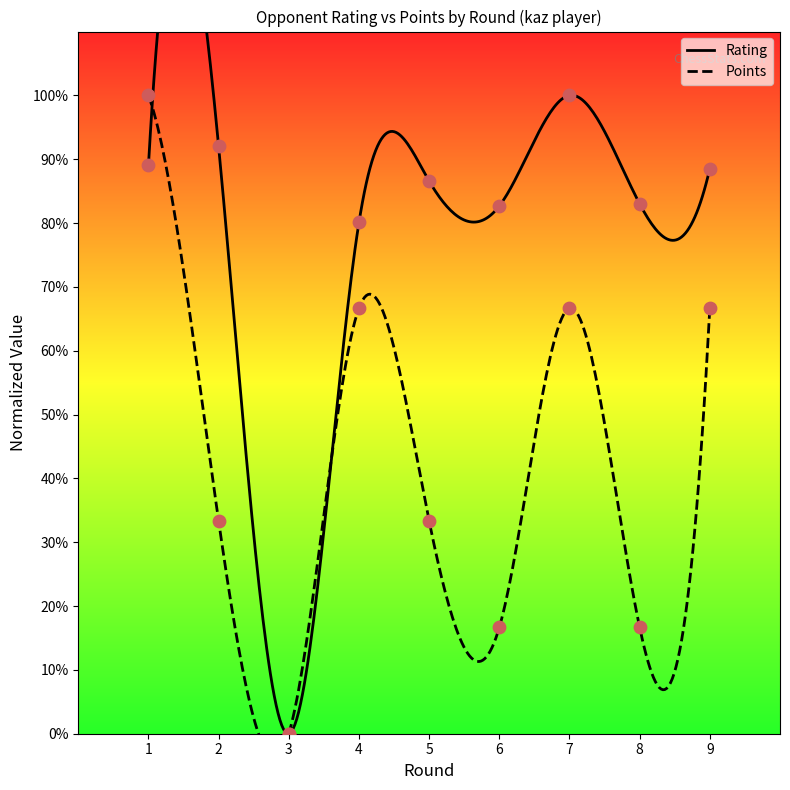

What is the total value across all series at 5?

119.9